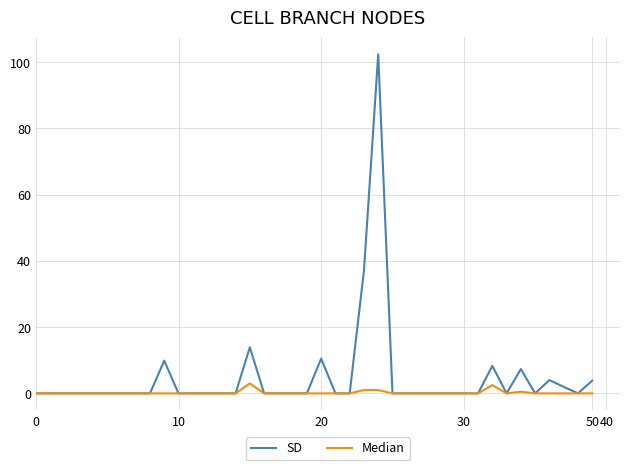

Rank the series by their average value, from lowest to highest.

Median, SD